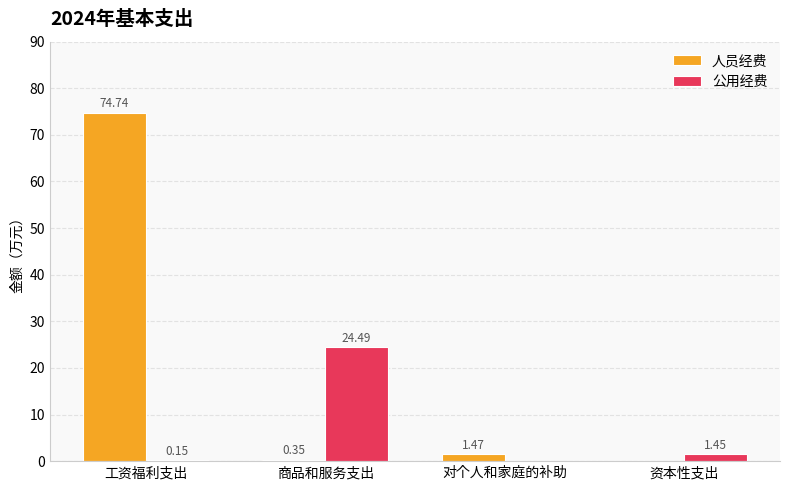

How many series are shown in this chart?

2